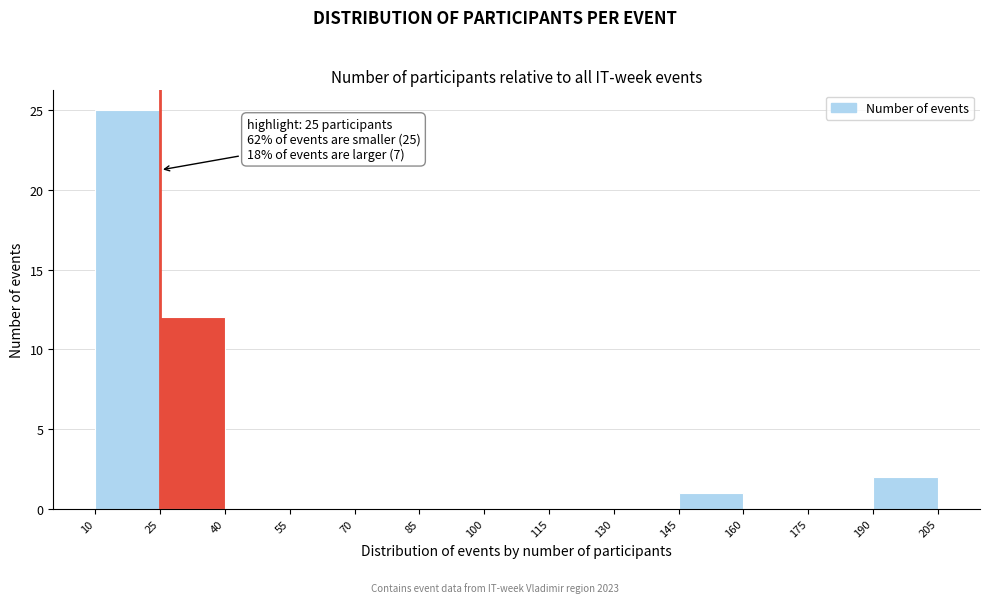

Which range on the x-axis has the tallest bar?

10 to 25